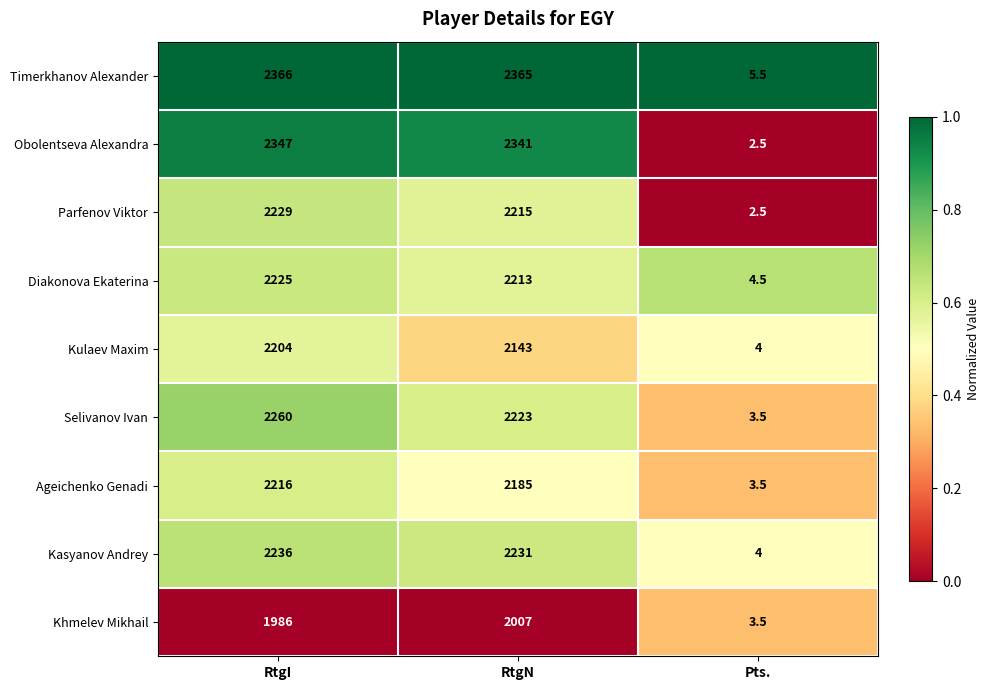

How many distinct data groups are displayed?

9